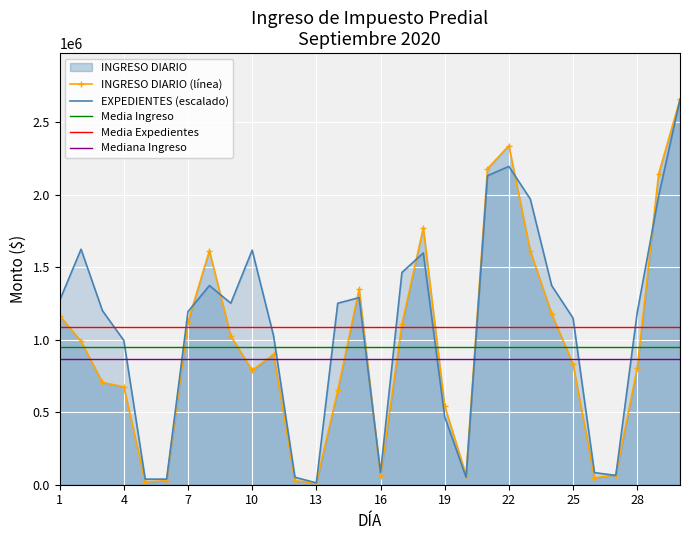

What is the difference between the second highest and second lowest values in the INGRESO DIARIO (línea) series?

2320196.6